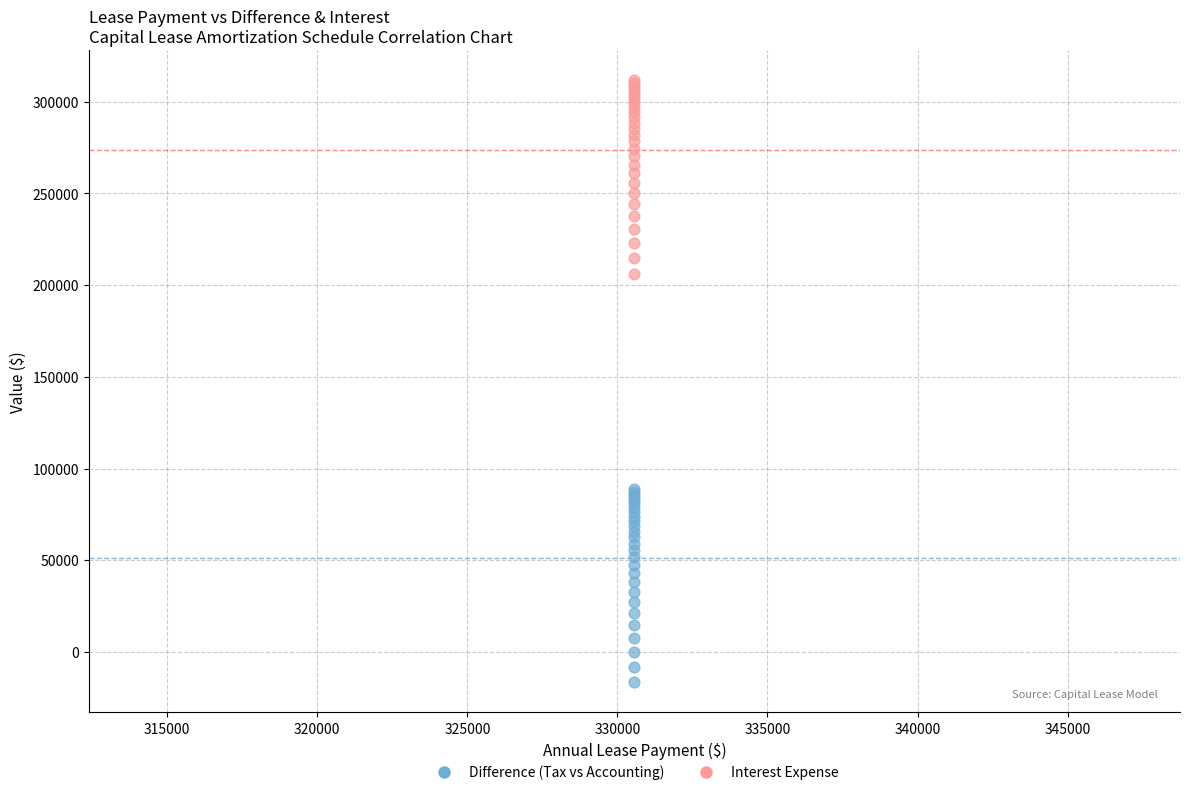

Which series reaches the maximum Y coordinate?

Interest Expense